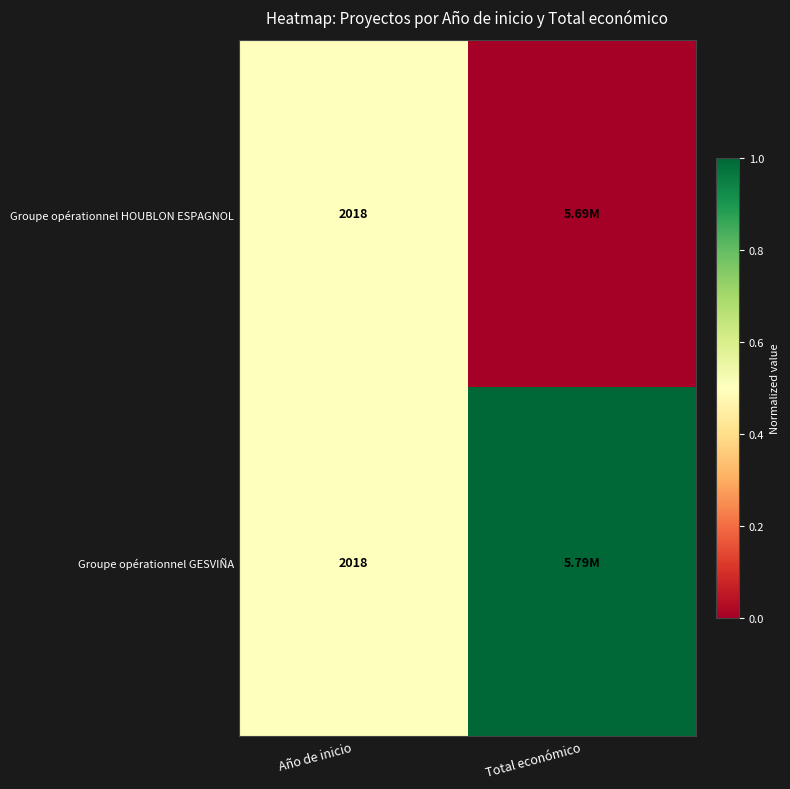

How many distinct data groups are displayed?

2